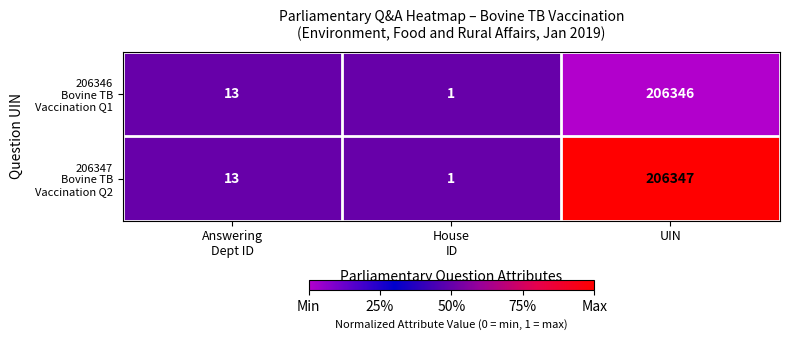

At which category does the chart reach its peak across all series?

UIN